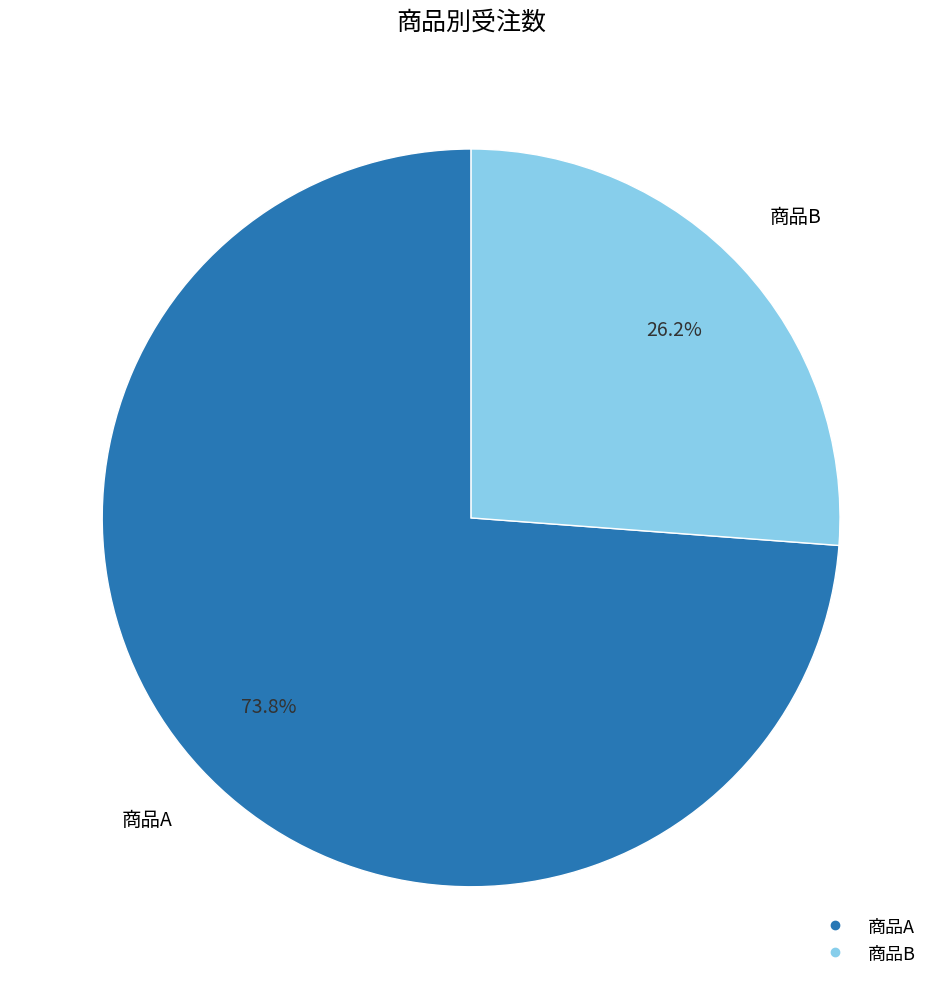

Count the number of slices in the pie.

2